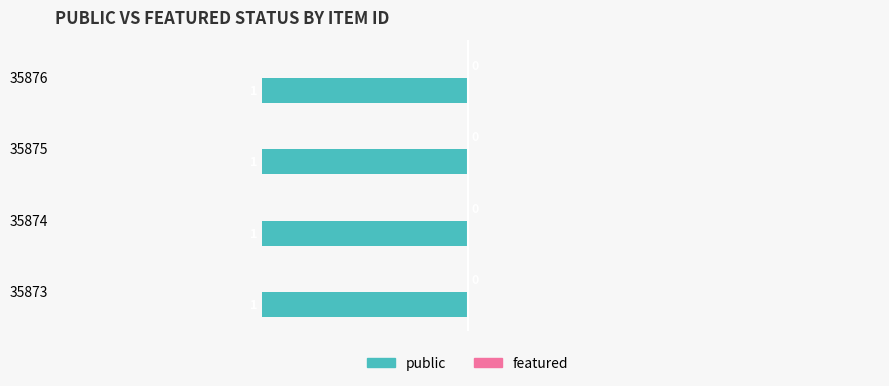

Where is featured nearest to the value 0?

35876